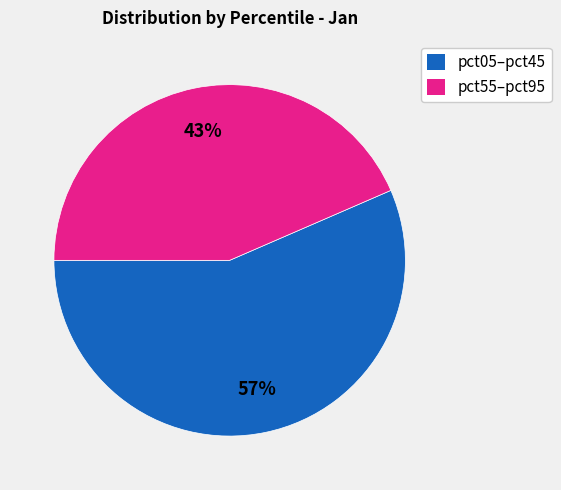

To the nearest percent, what is the average slice percentage?

50%